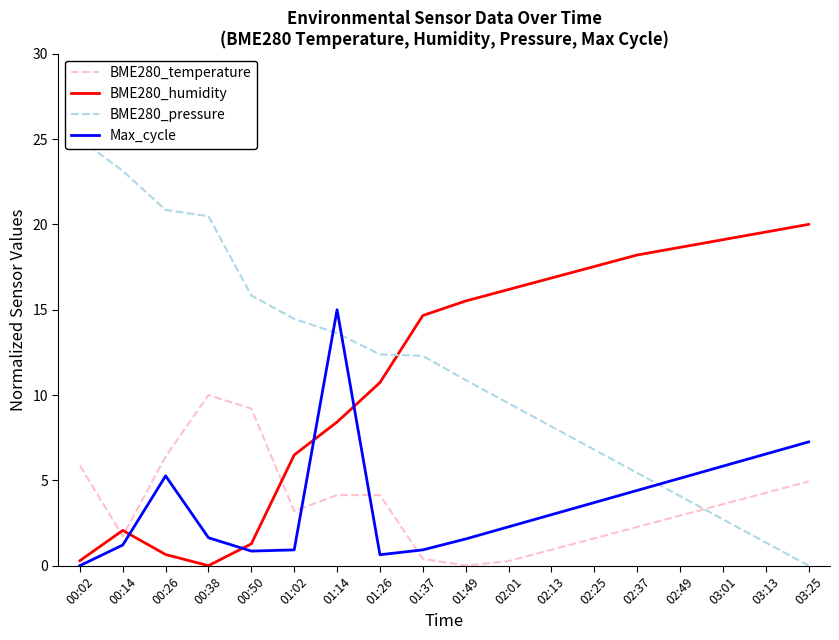

Which category has the highest value in the BME280_humidity series?

03:25